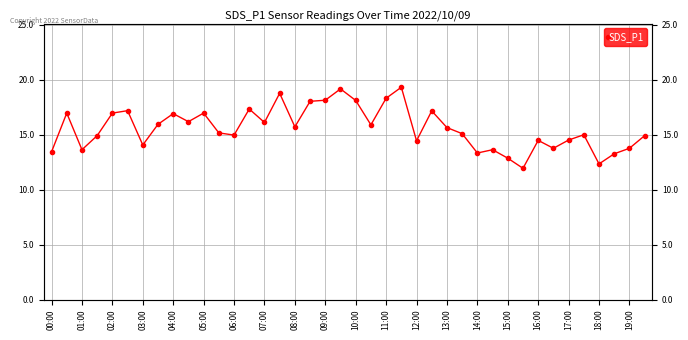

Which label corresponds to the smallest value in the chart?

31